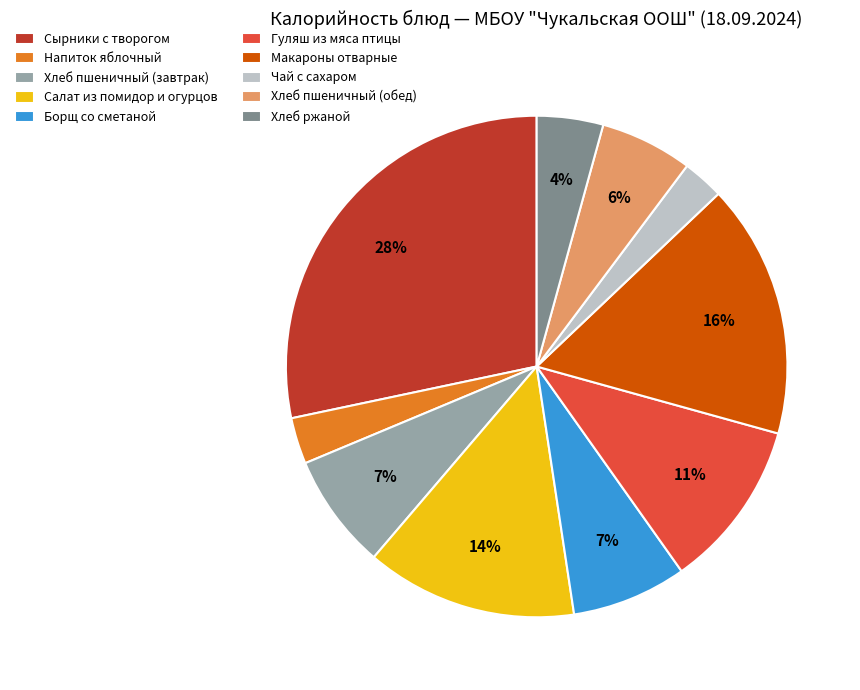

How many slices are in this pie chart?

10